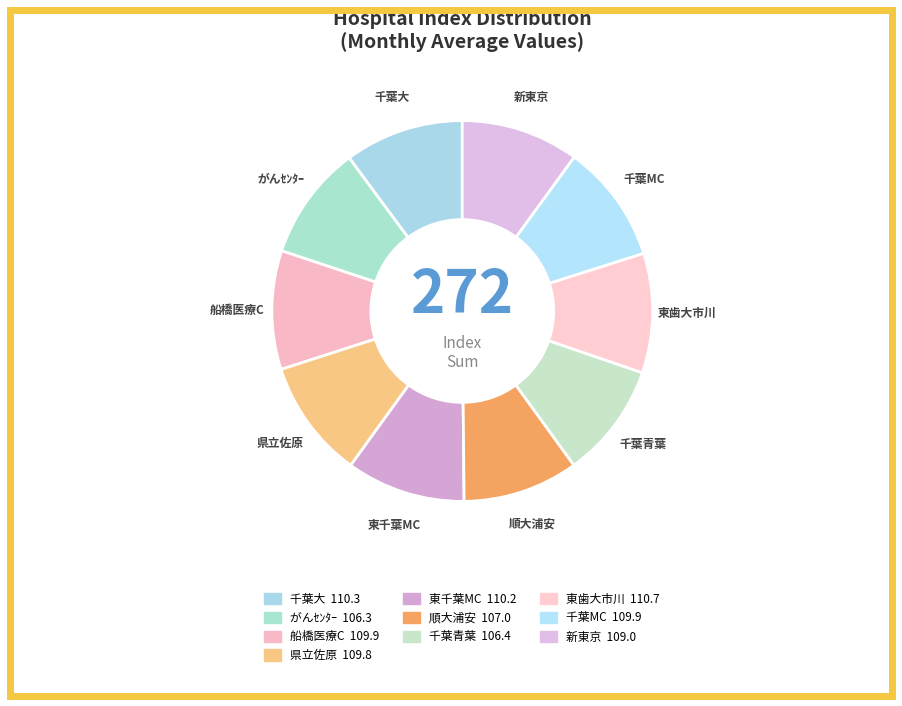

How many slices are in this pie chart?

10